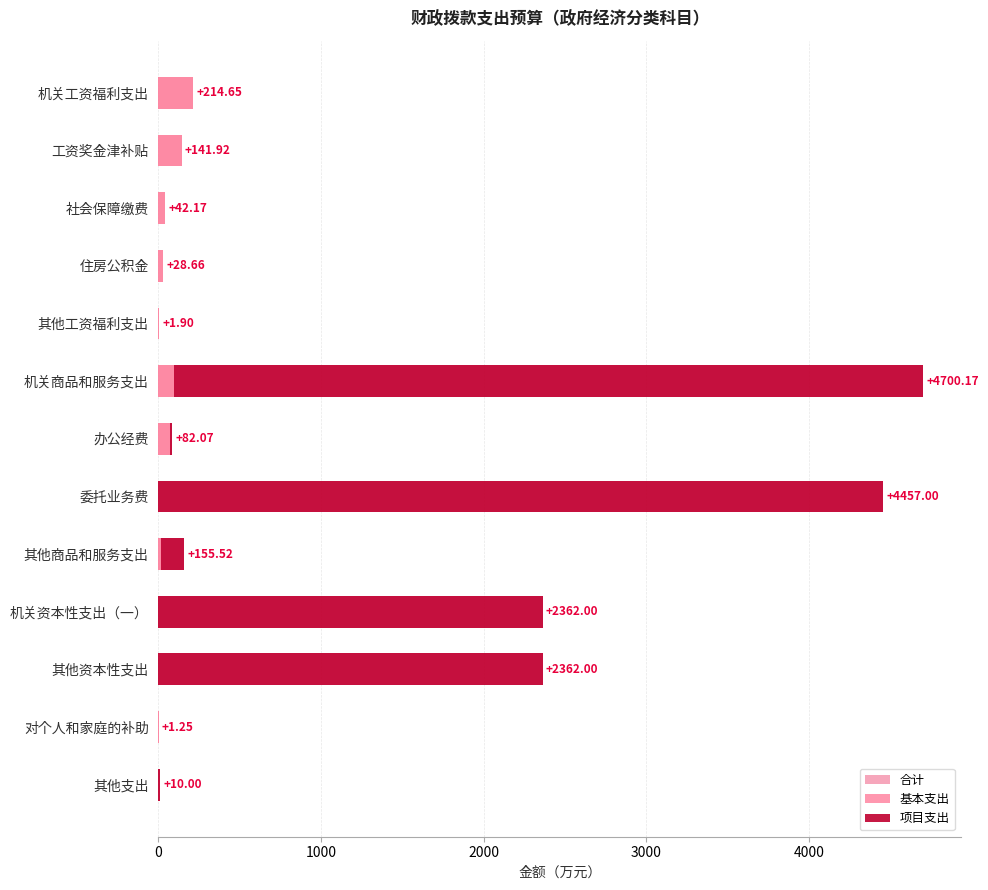

The value of 项目支出 at 住房公积金 is 2049.2. True or false?

False